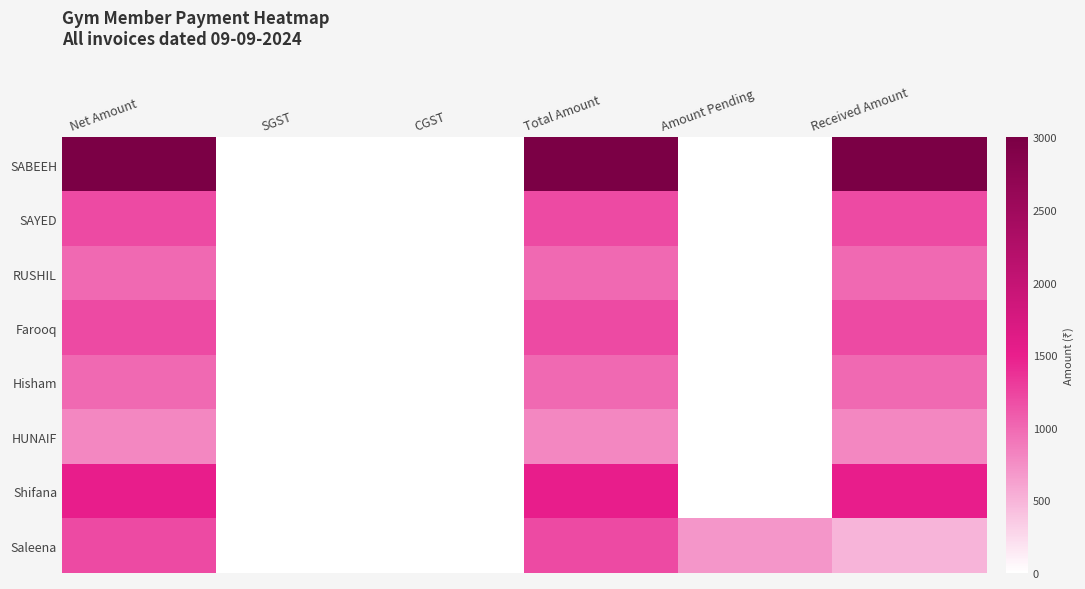

Which series has the largest range (max minus min)?

SABEEH